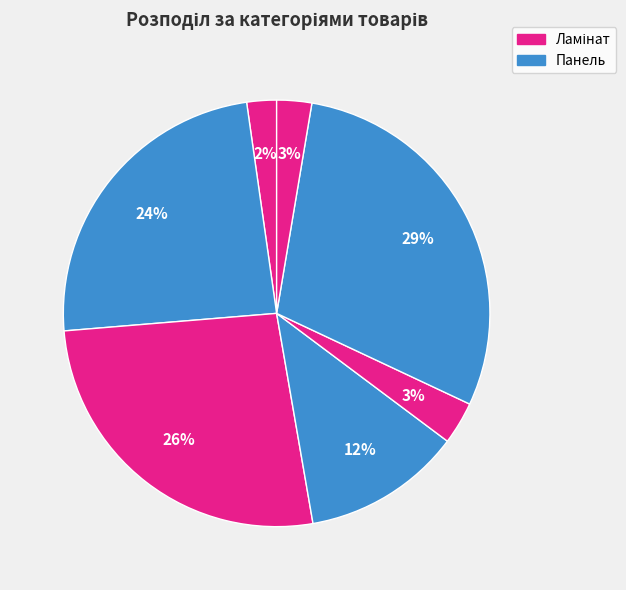

How many segments does this pie chart have?

7